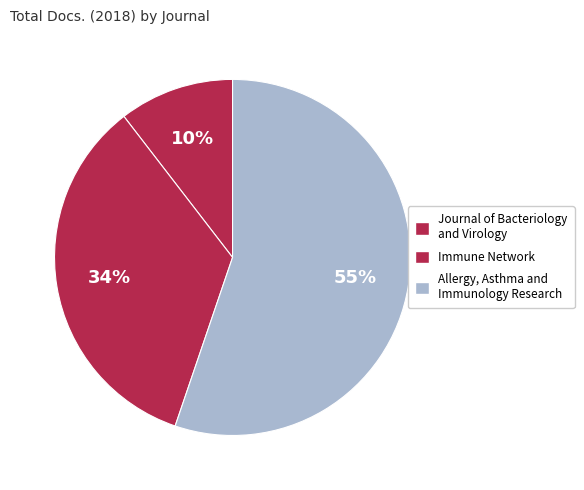

What is the change in value from Journal of Bacteriology and Virology to Allergy, Asthma and Immunology Research?

+60